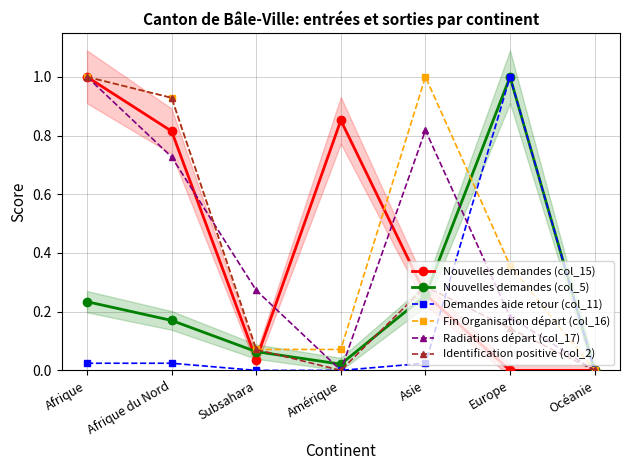

Is this an area chart (filled region under the line)?

No